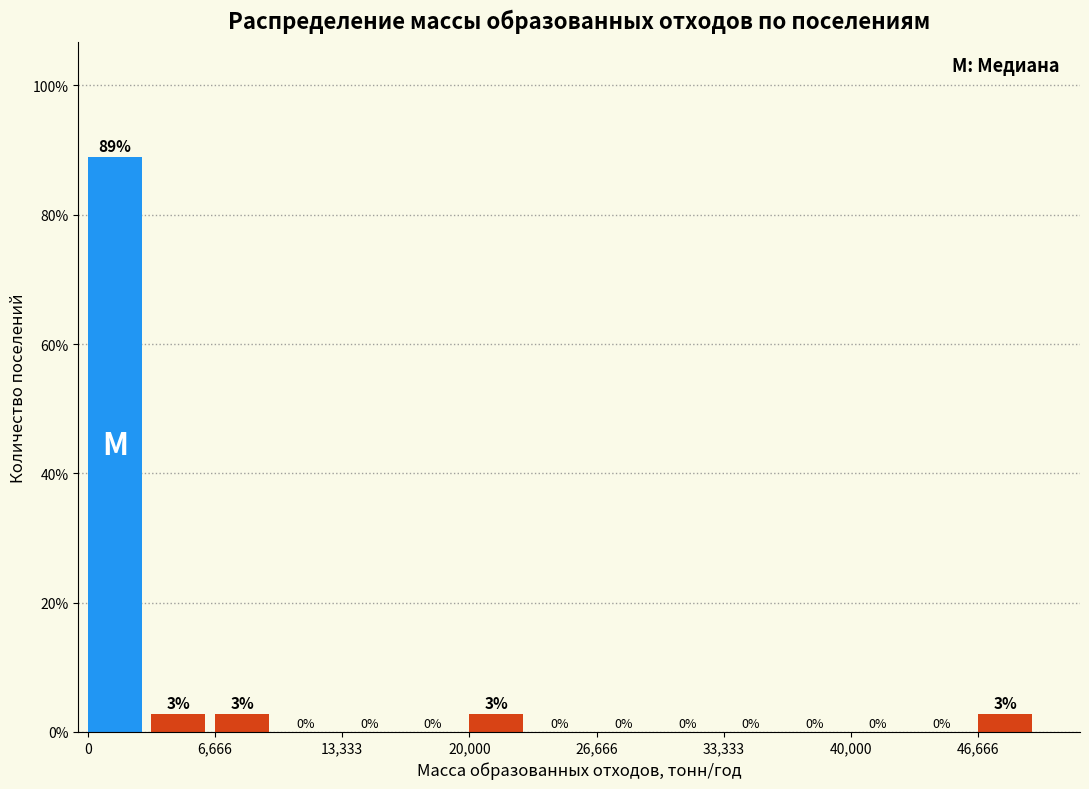

Read against the x-axis, roughly where is the centre of the tallest bar?

1000